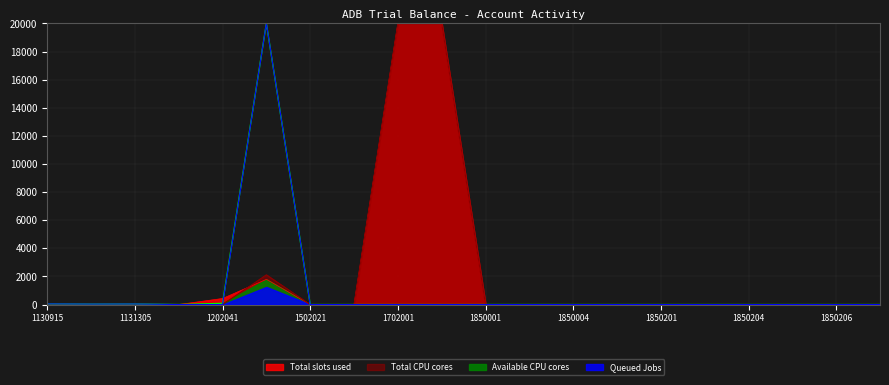

Does the chart display data point markers on the line(s)?

No